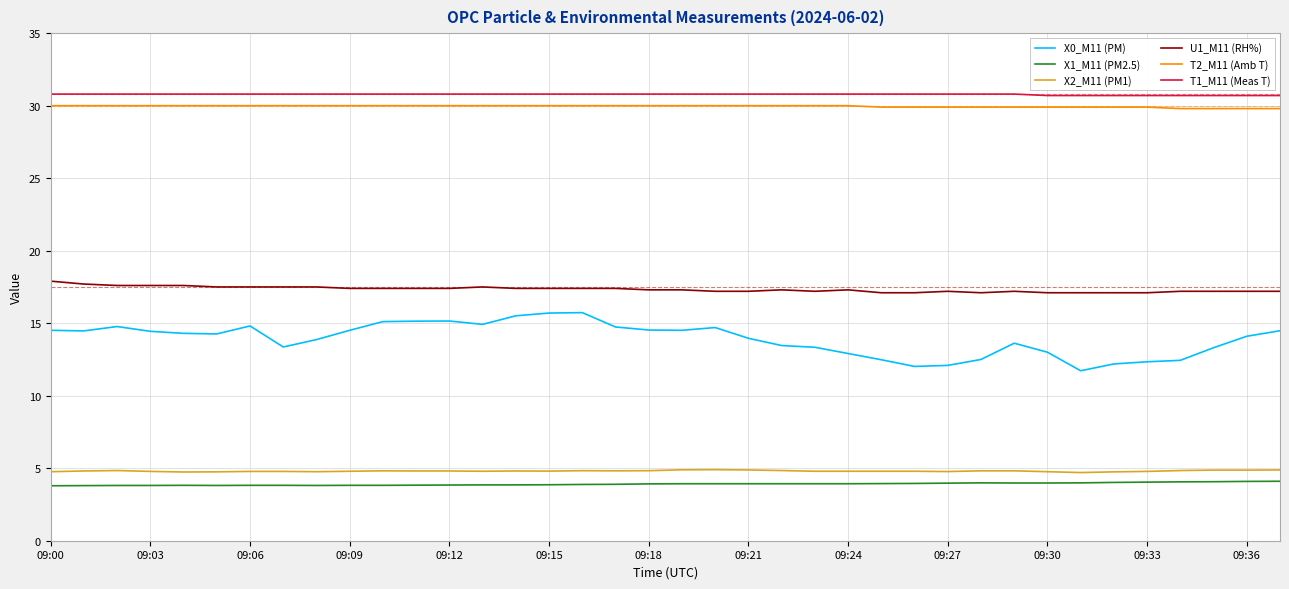

Which series has the largest range (max minus min)?

X0_M11 (PM)